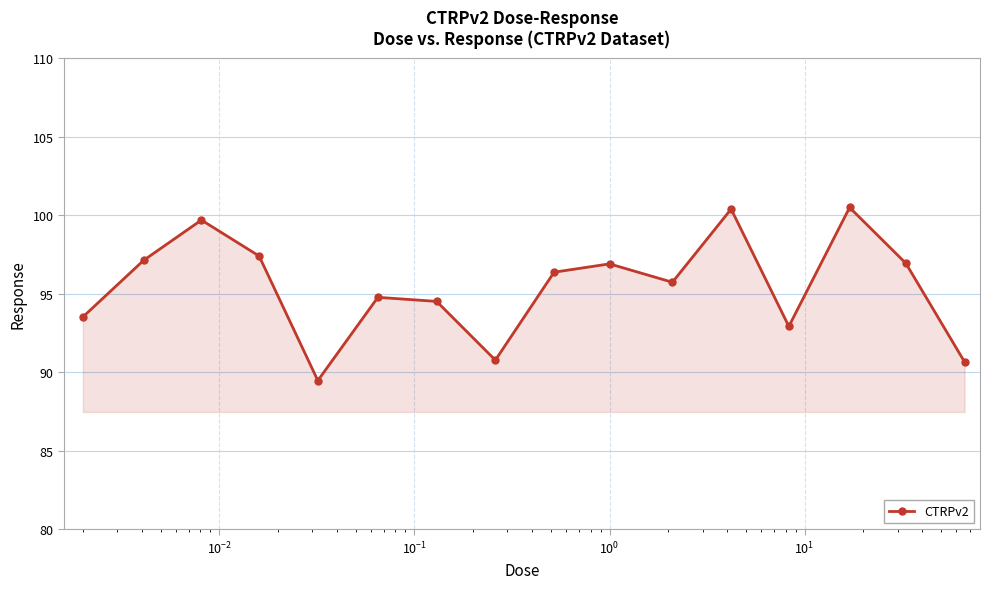

What is the average value?

95.5